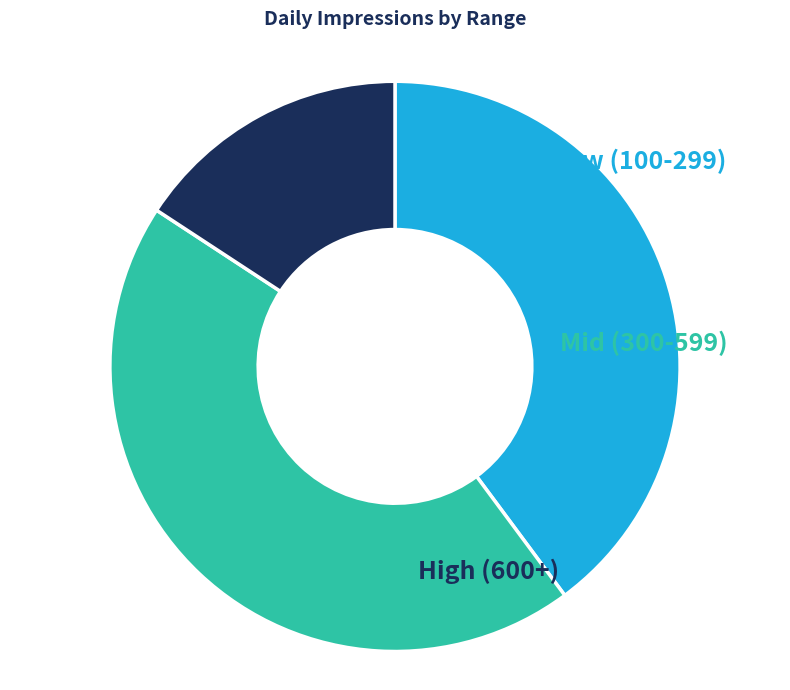

How many segments does this pie chart have?

3